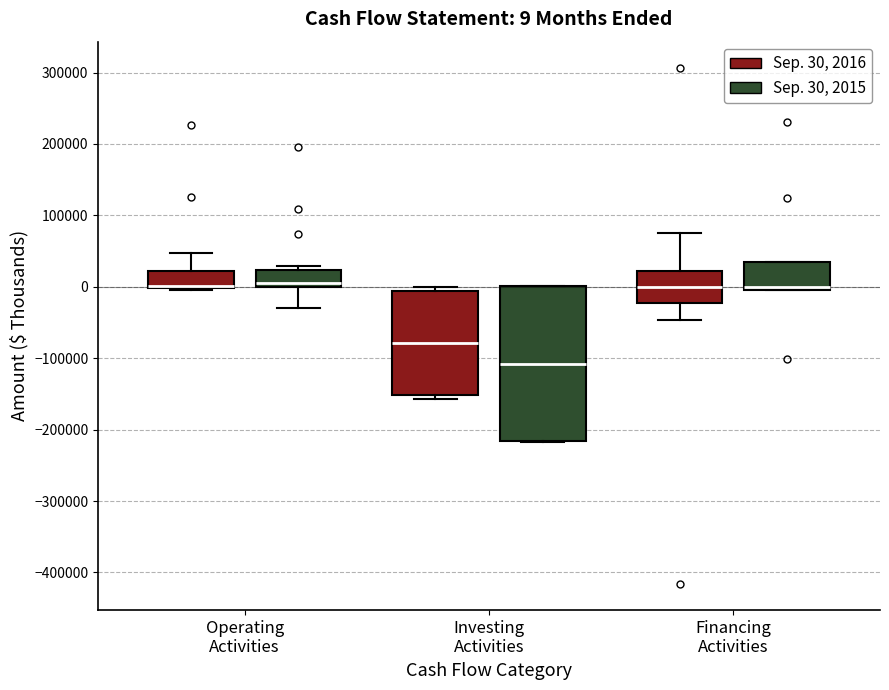

Which box is the tallest, from its lower edge to its upper edge?

Investing Activities (Sep. 30, 2015)